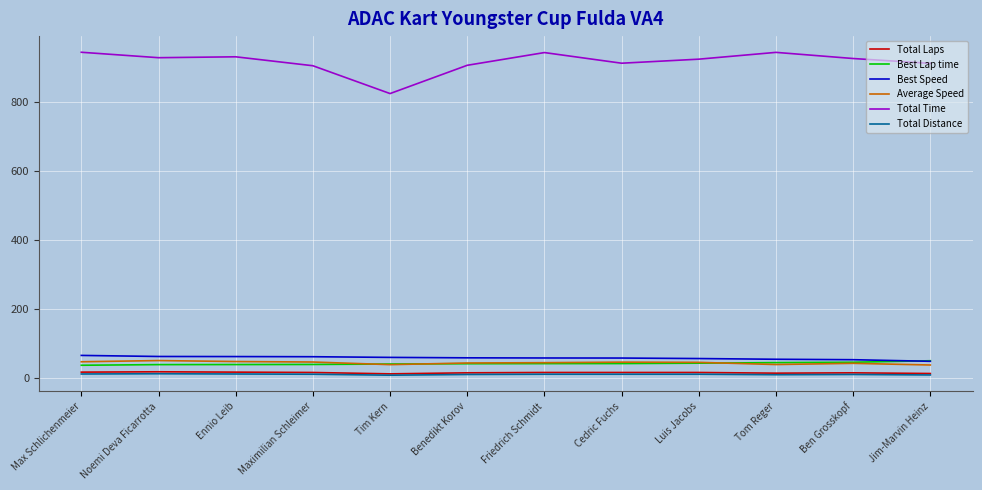

Which series has the widest spread of values?

Total Time